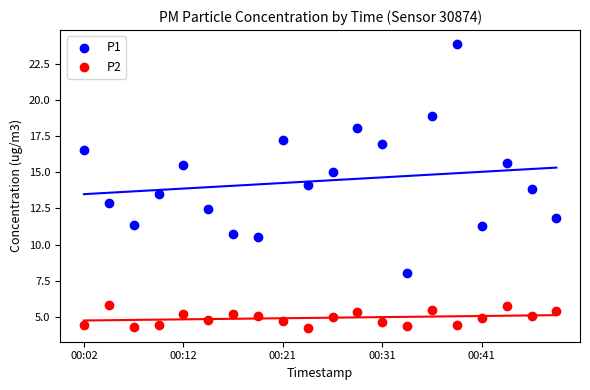

Which series has the widest spread of Y values?

P1